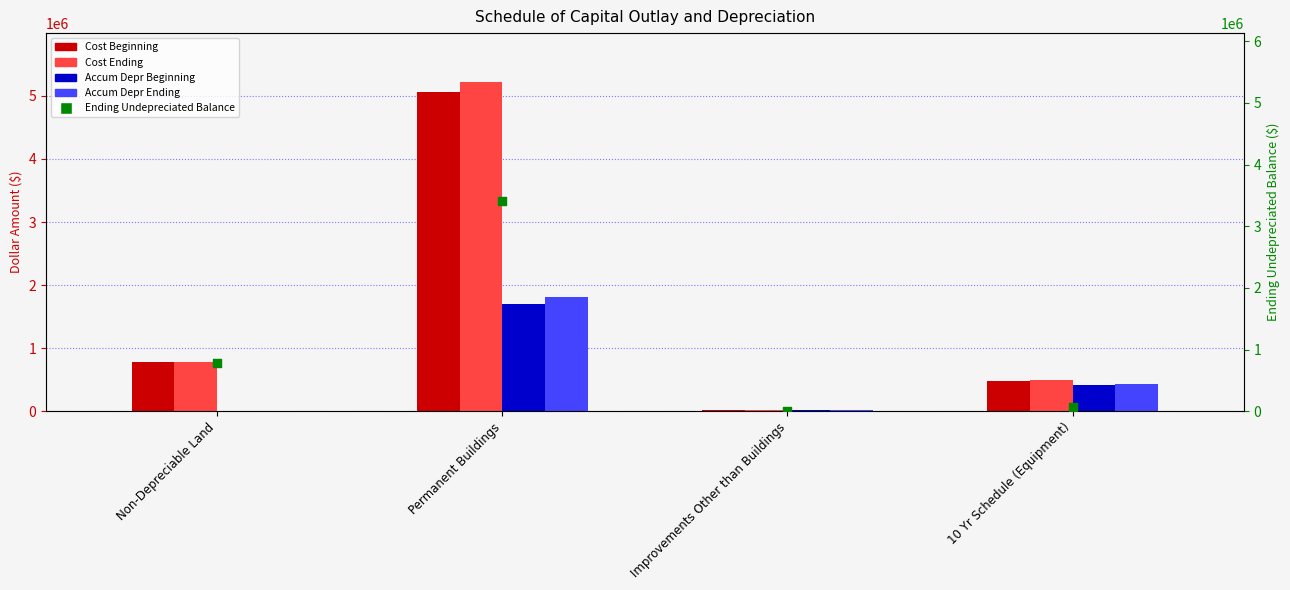

What are all the series names shown in the legend?

Cost Beginning, Cost Ending, Accum Depr Beginning, Accum Depr Ending, Ending Undepreciated Balance